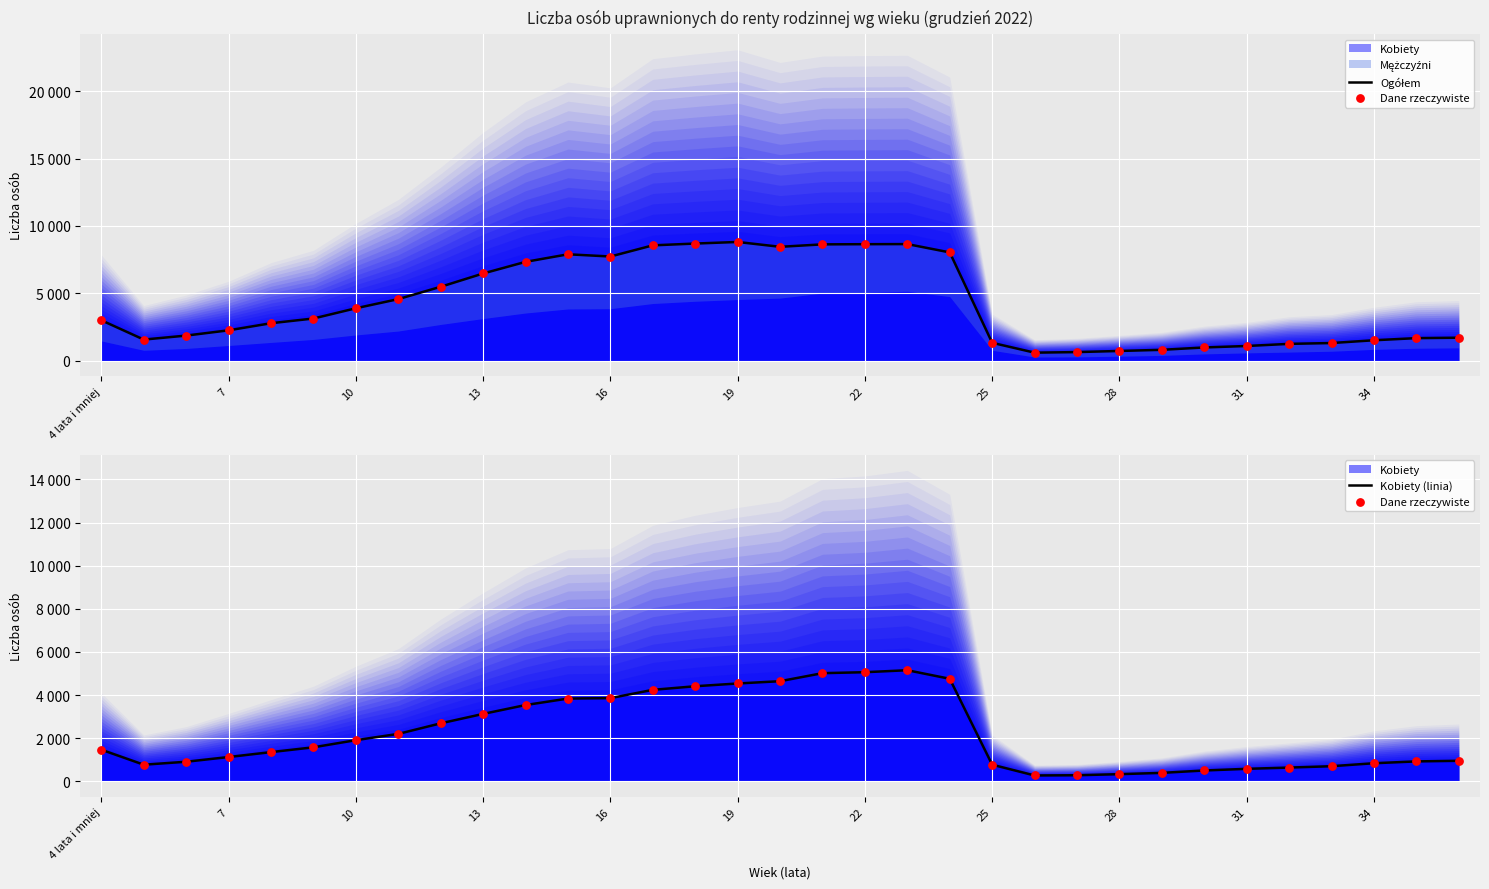

At which category is the sum across all series the highest?

19